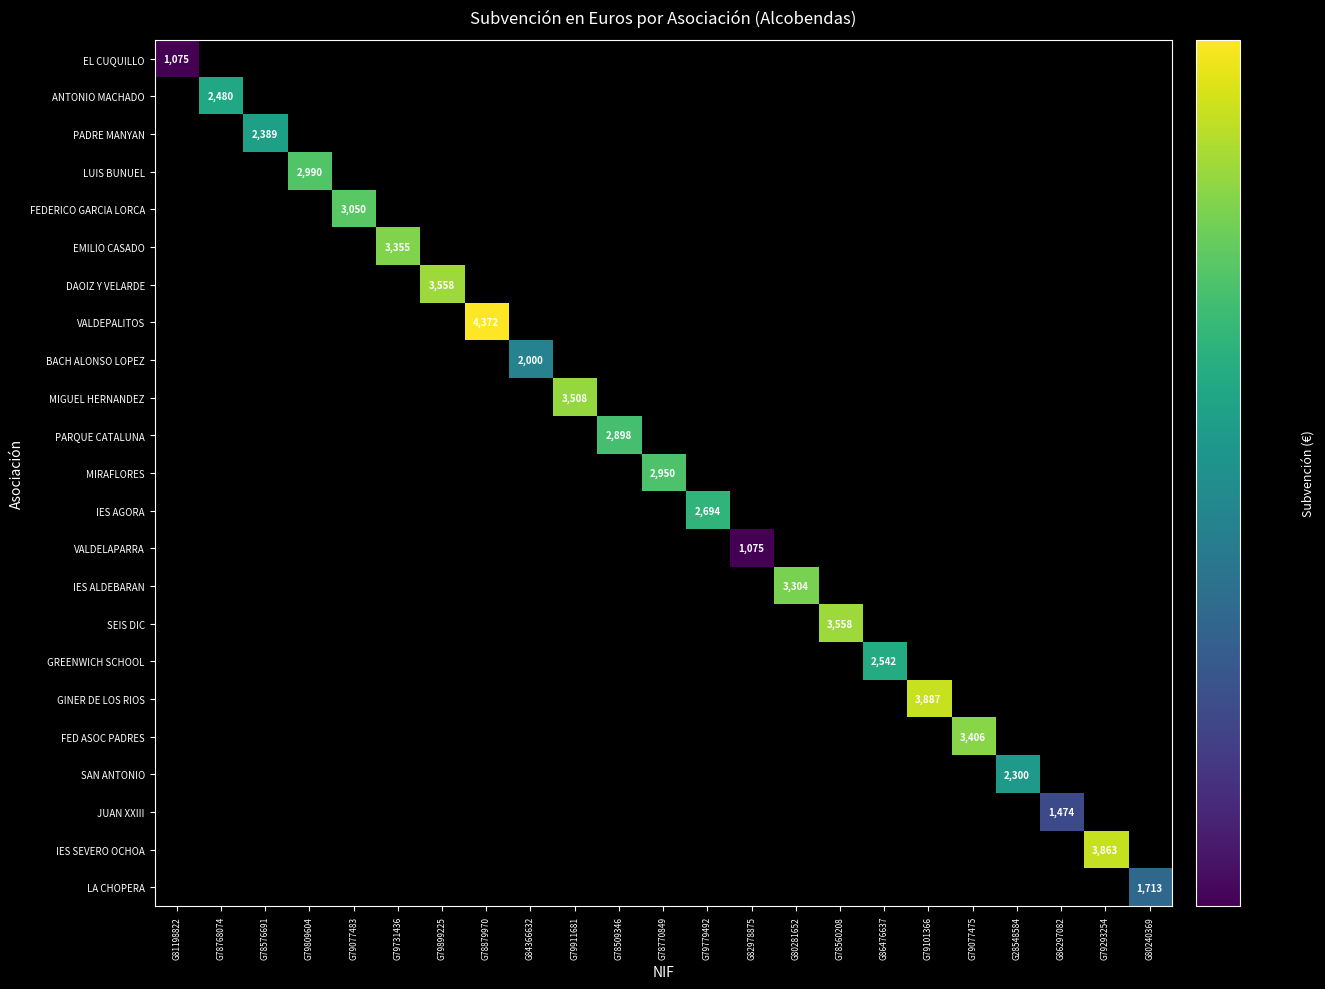

What is the total value across all series at G79101366?

3887.0